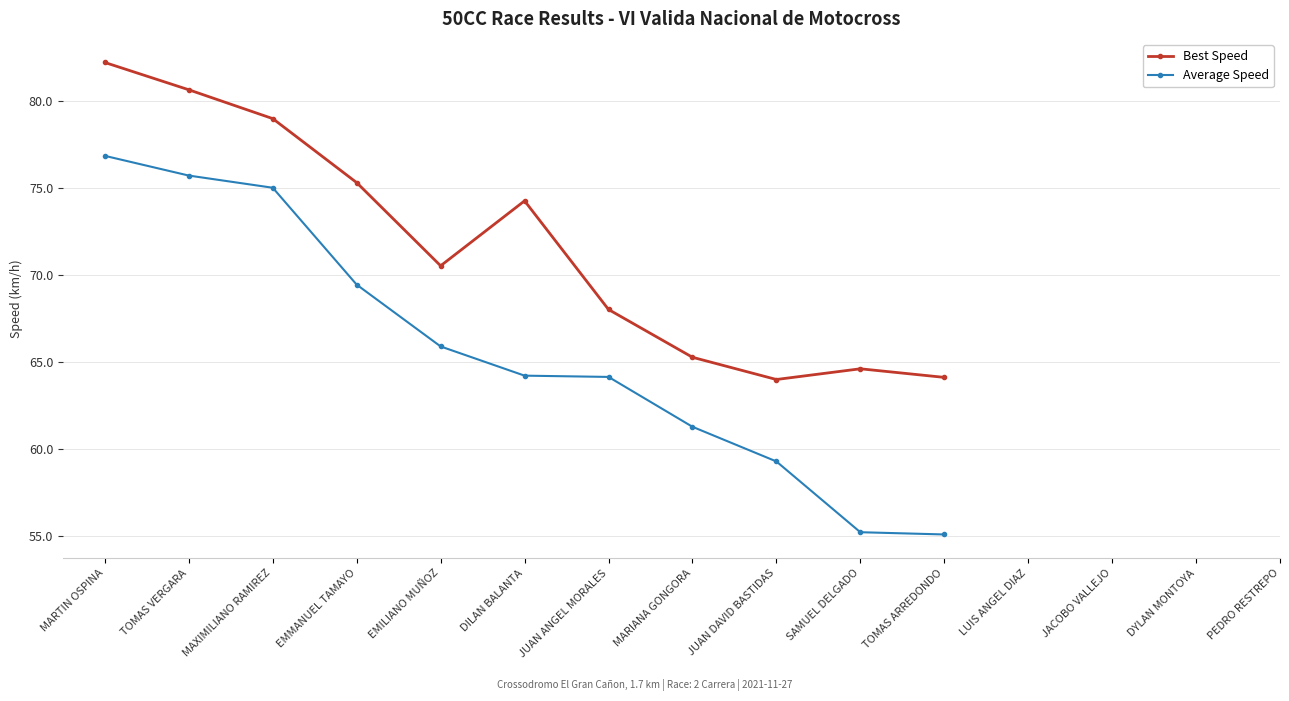

What is the difference between the maximum and second lowest values in the Best Speed series?

18.1